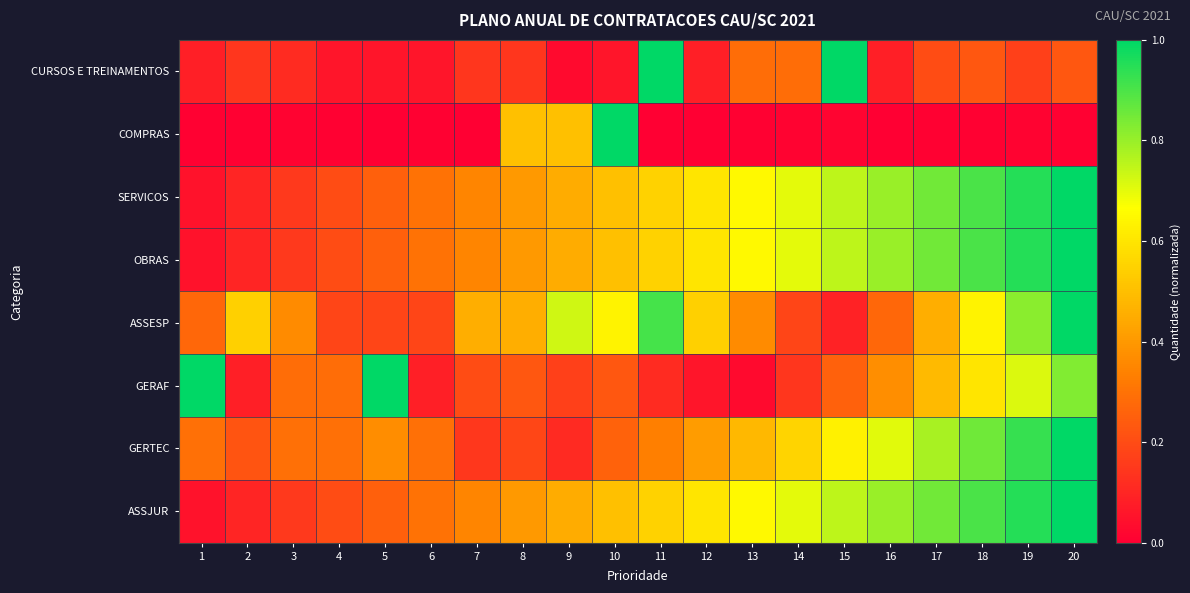

Which has a higher value, 11 or 17?

11